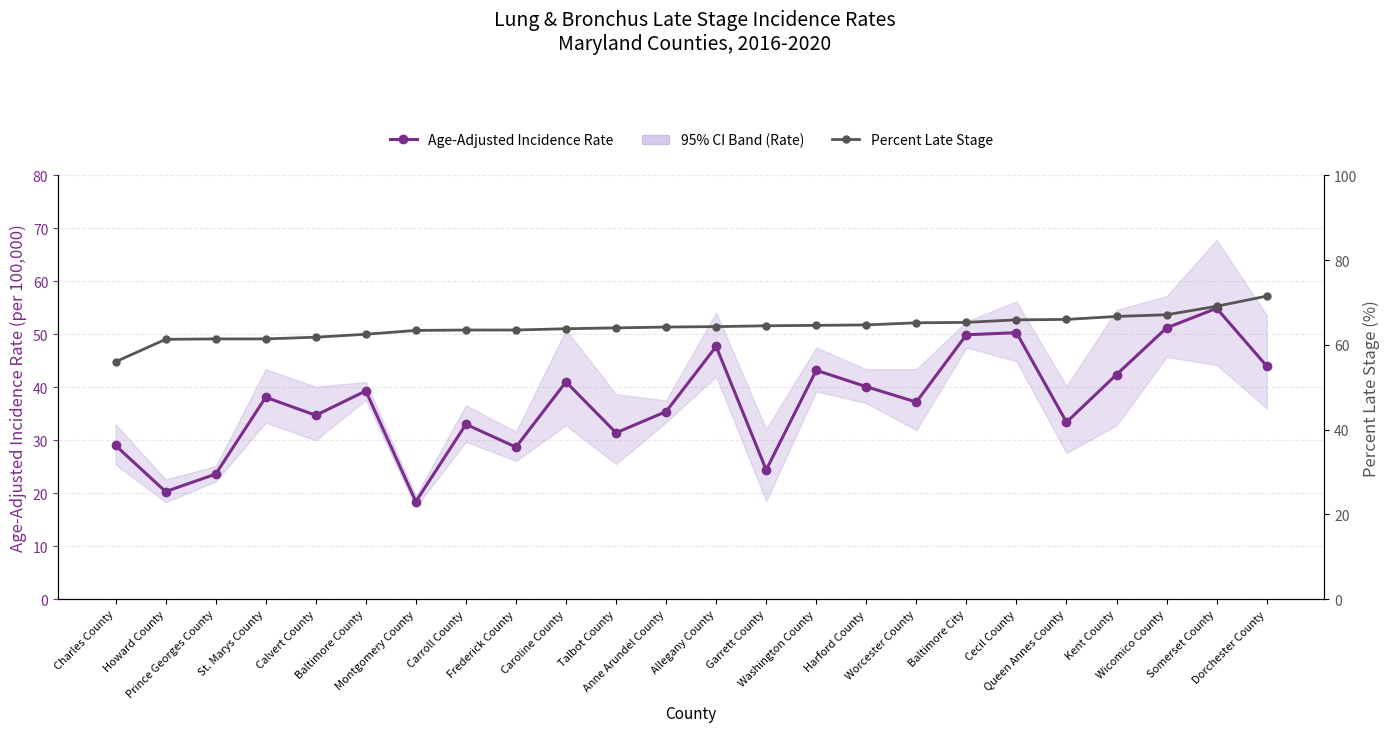

Reading right to left, extract all data points from this chart.

Age-Adjusted Incidence Rate: Dorchester County=44.0	Somerset County=54.9	Wicomico County=51.2	Kent County=42.4	Queen Annes County=33.4	Cecil County=50.3	Baltimore City=49.9	Worcester County=37.2	Harford County=40.1	Washington County=43.2	Garrett County=24.4	Allegany County=47.7	Anne Arundel County=35.4	Talbot County=31.4	Caroline County=41.0	Frederick County=28.7	Carroll County=33.0	Montgomery County=18.4	Baltimore County=39.3	Calvert County=34.7	St. Marys County=38.1	Prince Georges County=23.6	Howard County=20.3	Charles County=29.0
Percent Late Stage: Dorchester County=71.5	Somerset County=69.1	Wicomico County=67.1	Kent County=66.7	Queen Annes County=66.0	Cecil County=65.9	Baltimore City=65.3	Worcester County=65.2	Harford County=64.7	Washington County=64.6	Garrett County=64.5	Allegany County=64.3	Anne Arundel County=64.2	Talbot County=64.0	Caroline County=63.8	Frederick County=63.5	Carroll County=63.5	Montgomery County=63.4	Baltimore County=62.5	Calvert County=61.8	St. Marys County=61.4	Prince Georges County=61.4	Howard County=61.3	Charles County=56.0